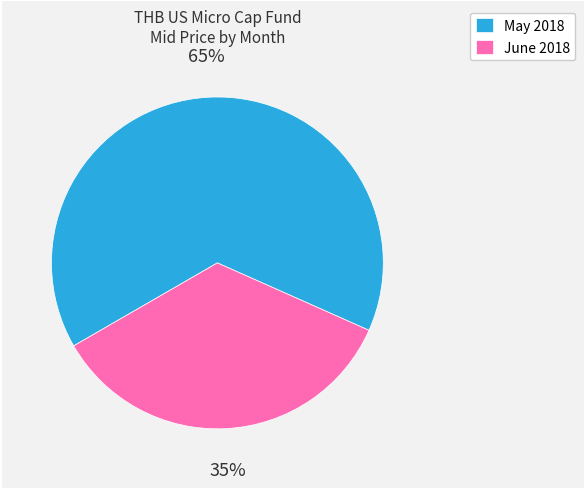

True or false: May 2018 accounts for 65% of the total.

True